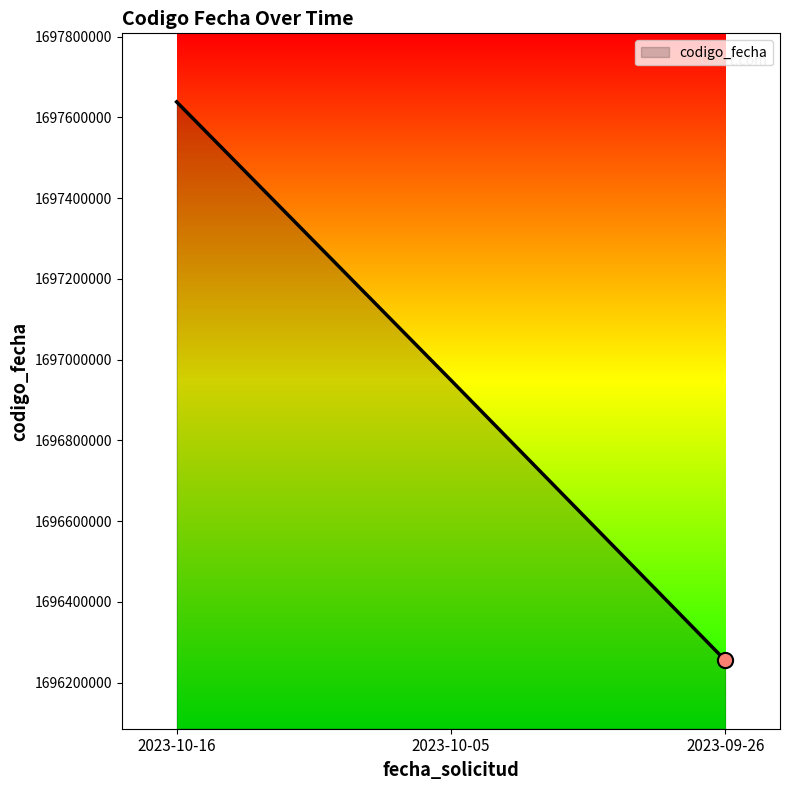

Which has a higher value, 2023-10-16 or 2023-10-05?

2023-10-16